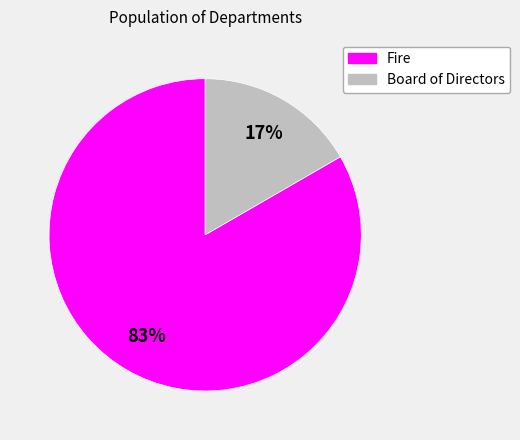

How many segments does this pie chart have?

2